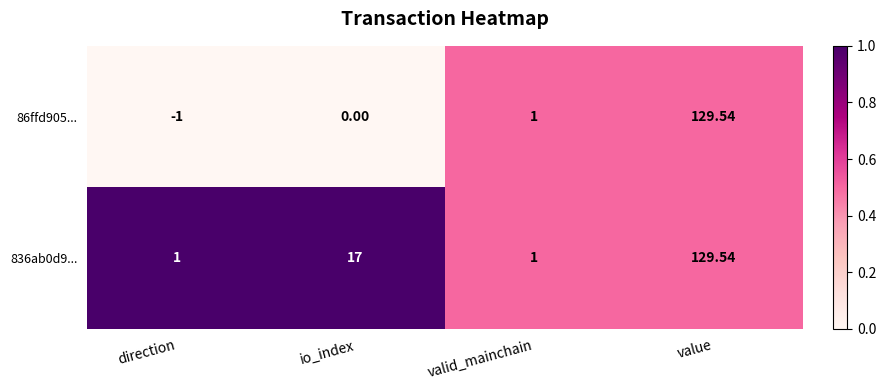

What is the difference between the highest and lowest values at direction?

2.0